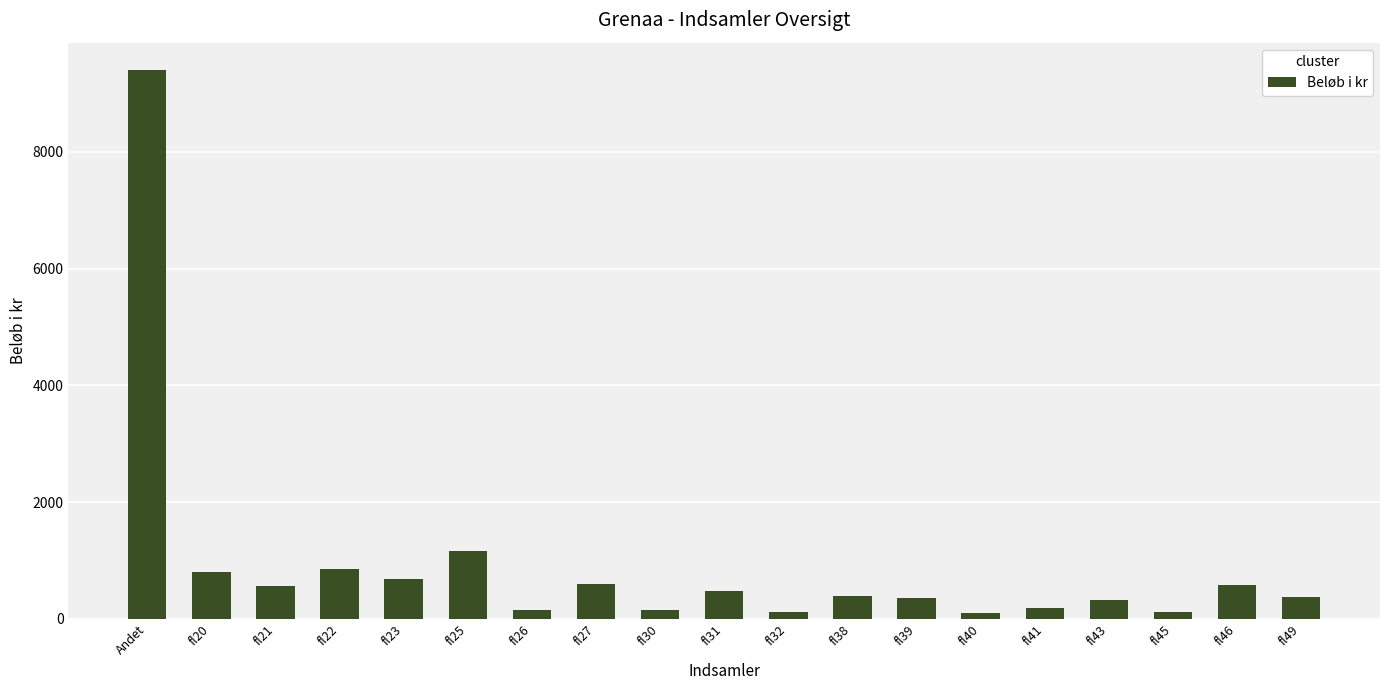

The value at fl27 is 600. True or false?

True